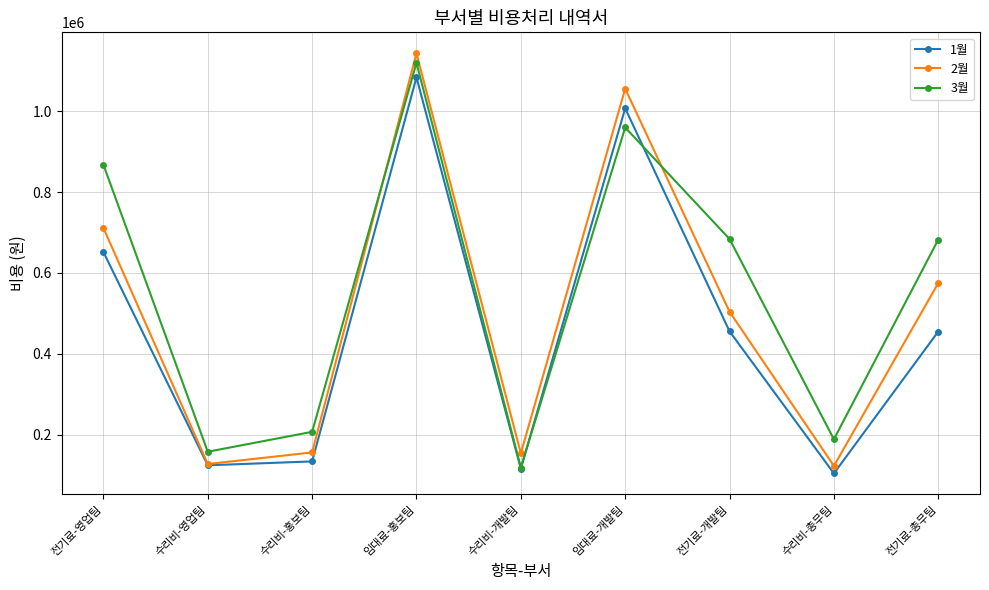

Between which two adjacent categories do 2월 and 3월 first intersect?

수리비-홍보팀 and 임대료-홍보팀